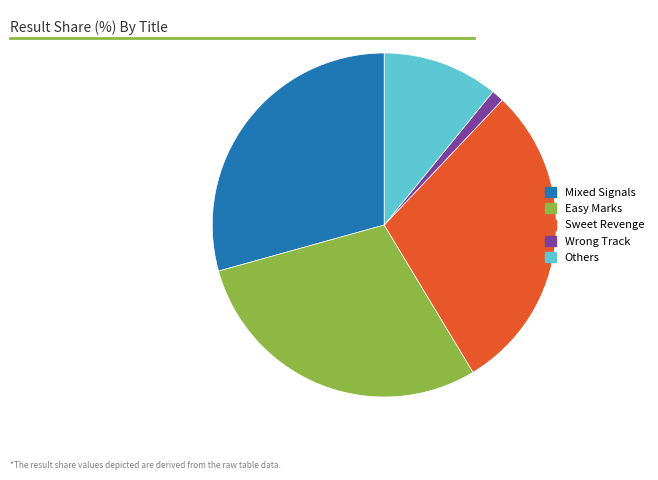

Count the number of slices in the pie.

5